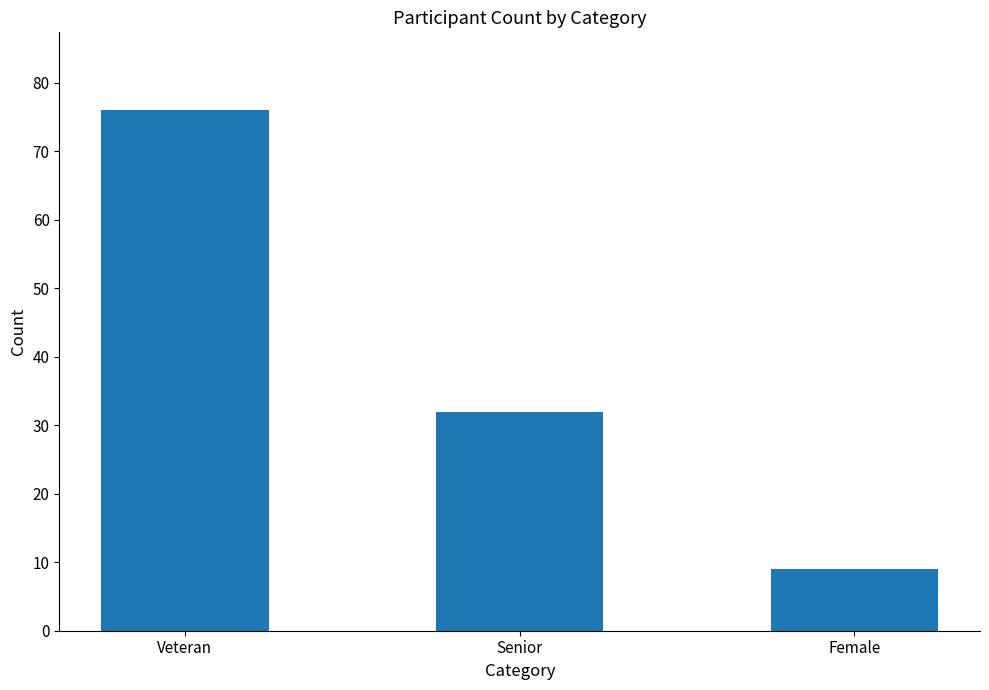

What is the average value?

39